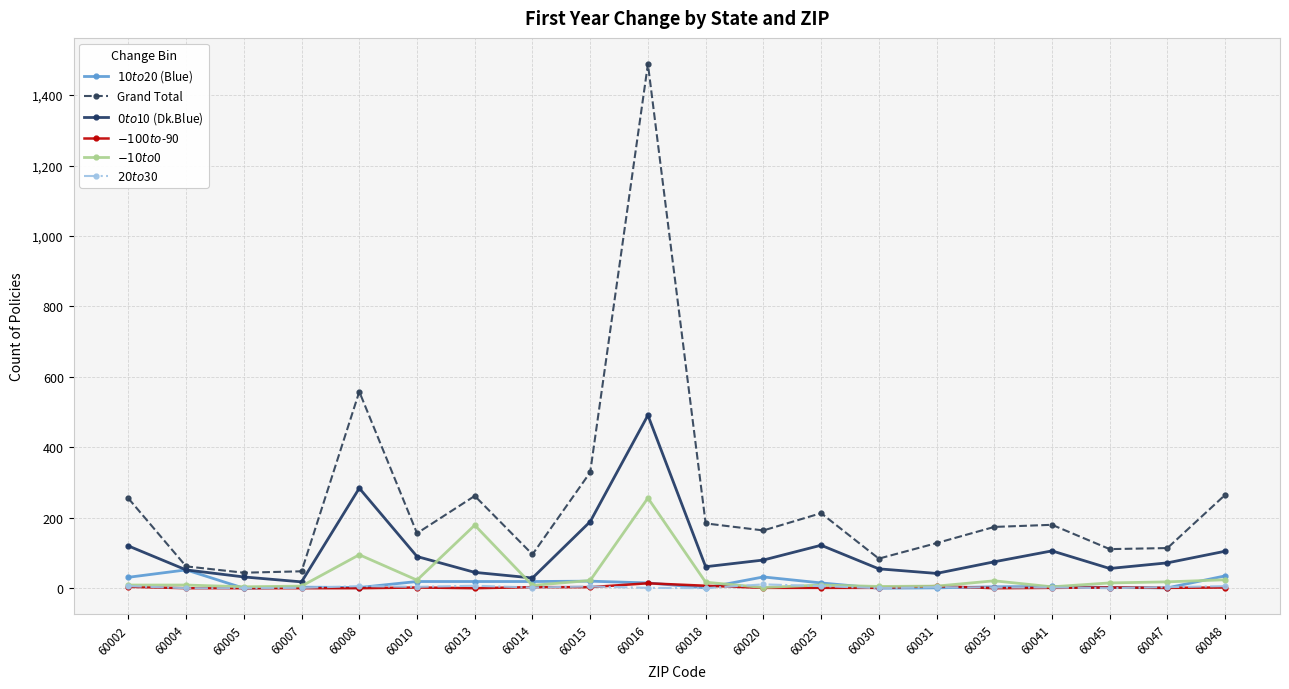

The value of Grand Total at 60031 is 77. True or false?

False